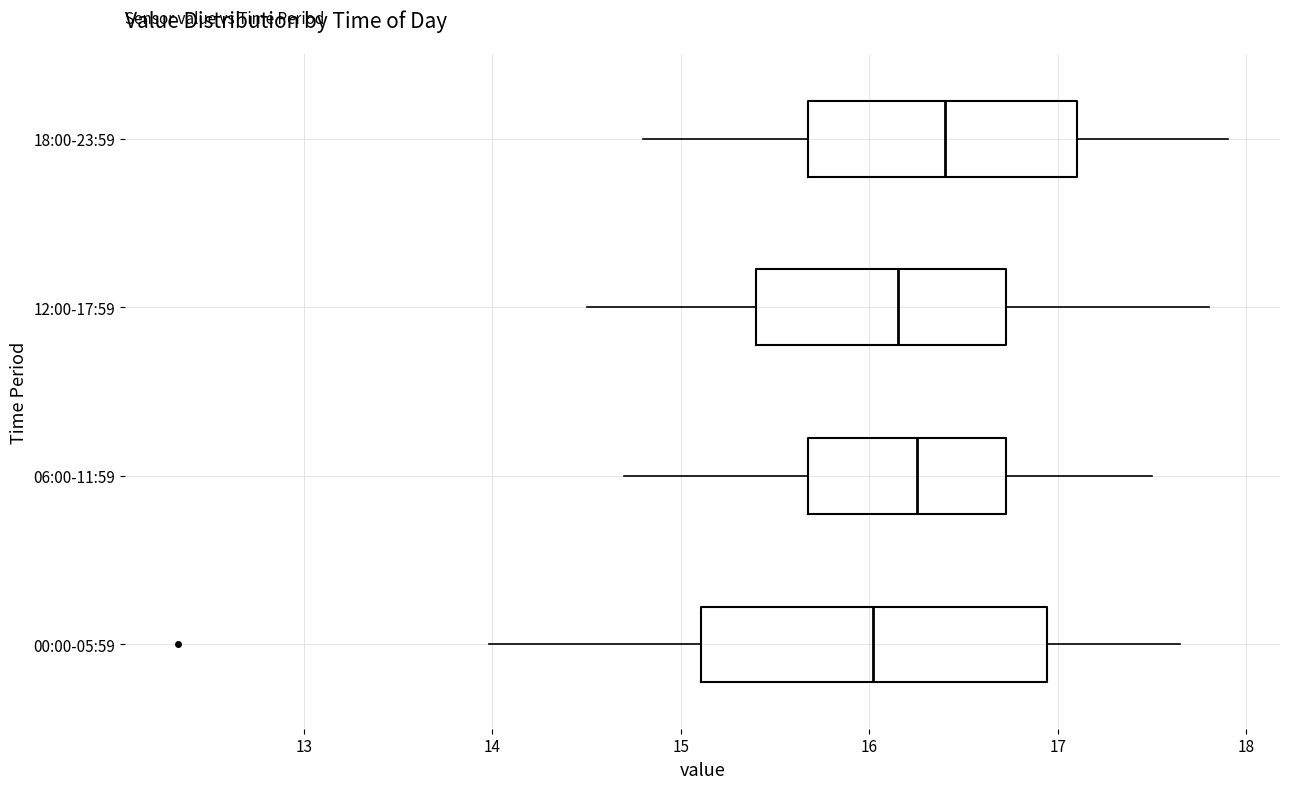

Reading bottom to top, read every box against the x-axis: the position of its median line, the range the box covers, and the ends of its whiskers. The values are not printed on the chart, so give them approximately, as read against the axis.

00:00-05:59: median 16.0, box 15.1 to 16.9, whiskers 14.0 to 17.7
06:00-11:59: median 16.3, box 15.7 to 16.7, whiskers 14.7 to 17.5
12:00-17:59: median 16.2, box 15.4 to 16.7, whiskers 14.5 to 17.8
18:00-23:59: median 16.4, box 15.7 to 17.1, whiskers 14.8 to 17.9